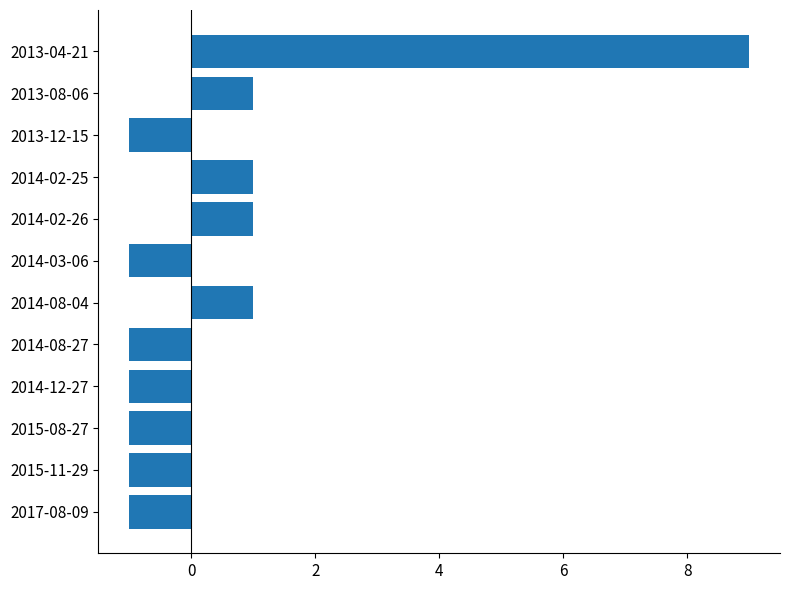

How many bars are there in total?

12